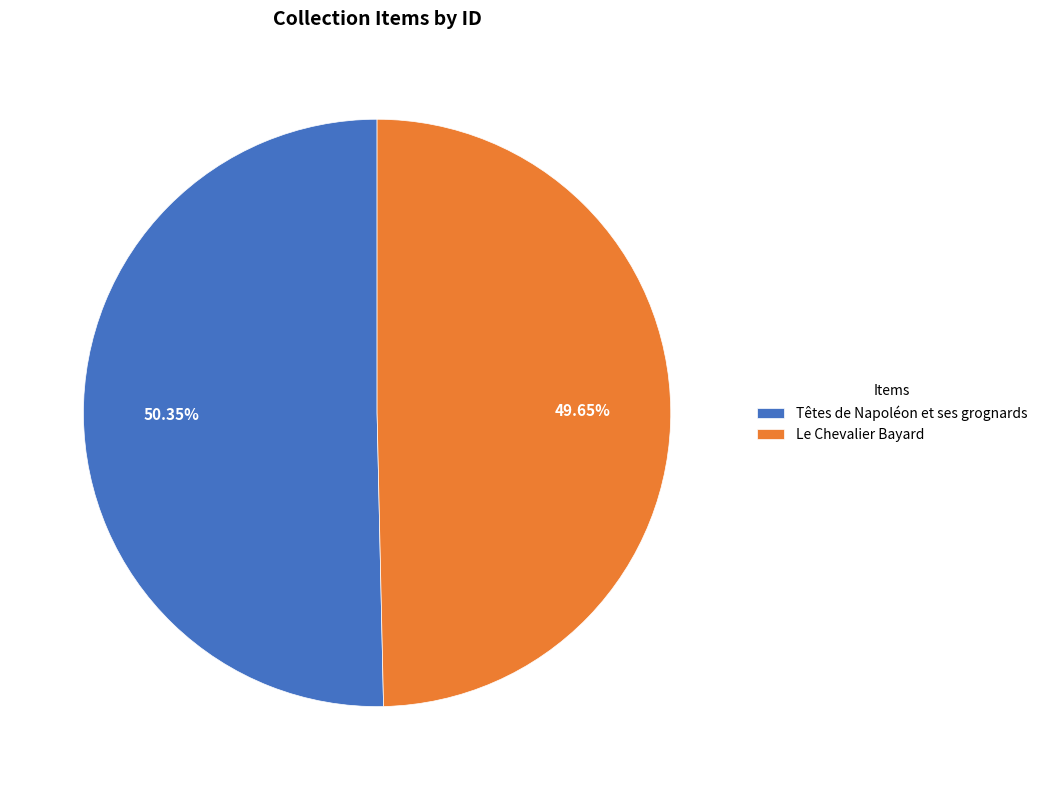

True or false: Têtes de Napoléon et ses grognards accounts for 44% of the total.

False